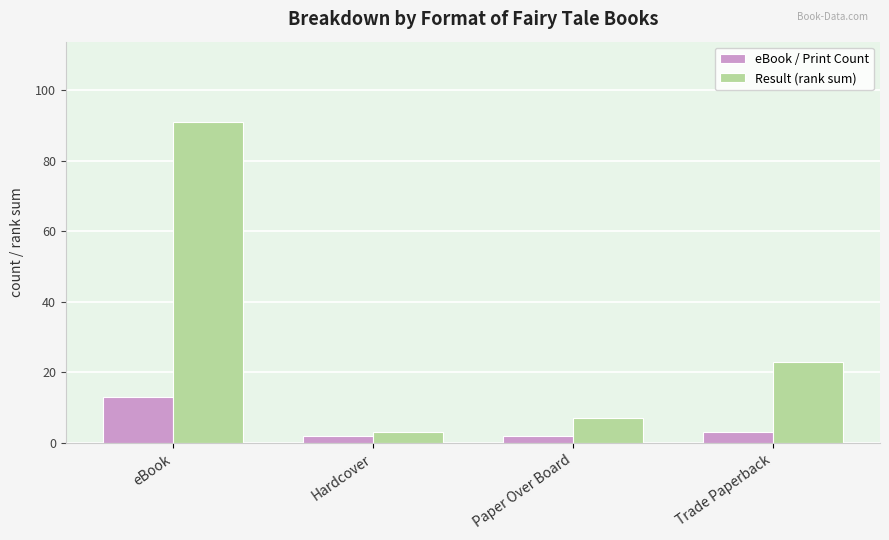

Rank the categories by Result (rank sum) value from lowest to highest.

Hardcover, Paper Over Board, Trade Paperback, eBook